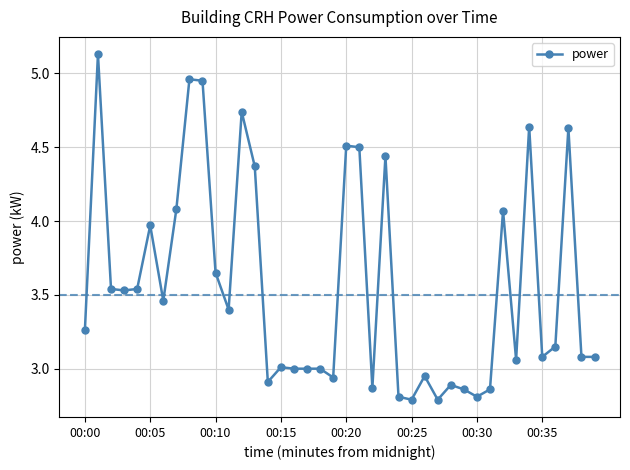

True or false: there are more than 1 points higher than both neighbors.

True